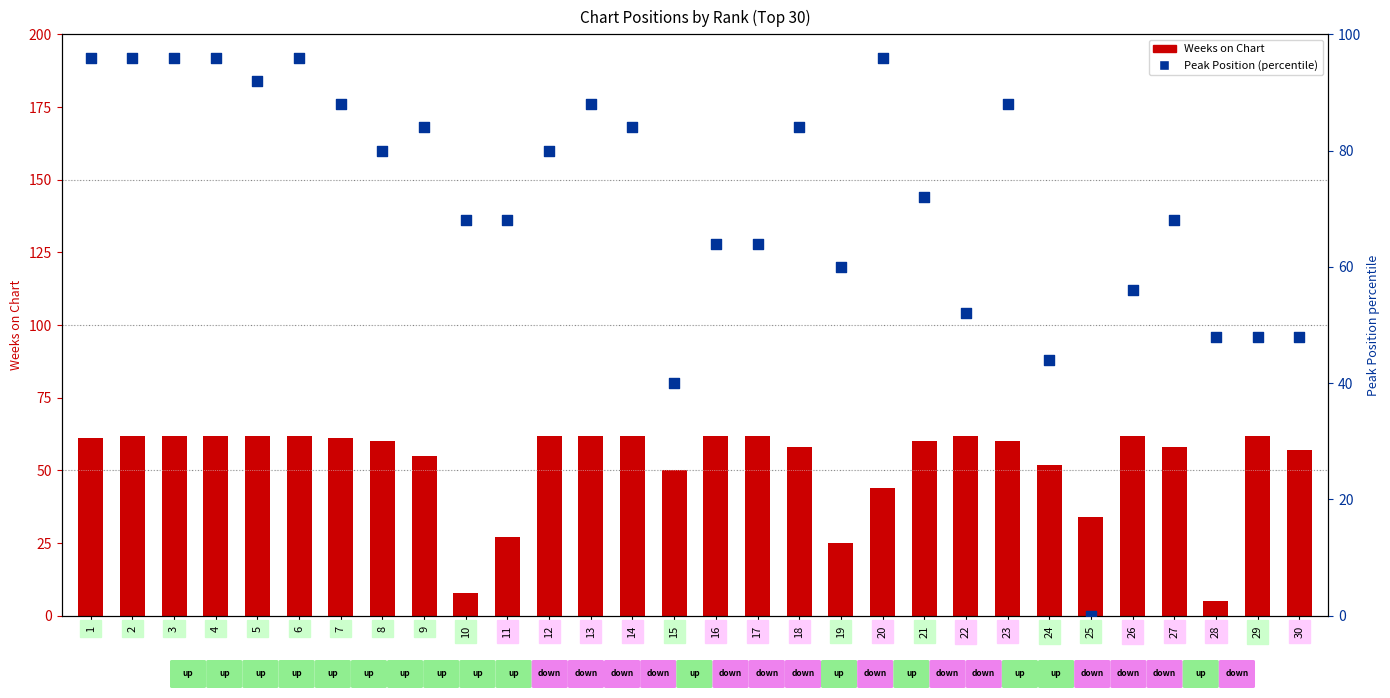

Which series contains the lowest Y value?

Peak Position (percentile)